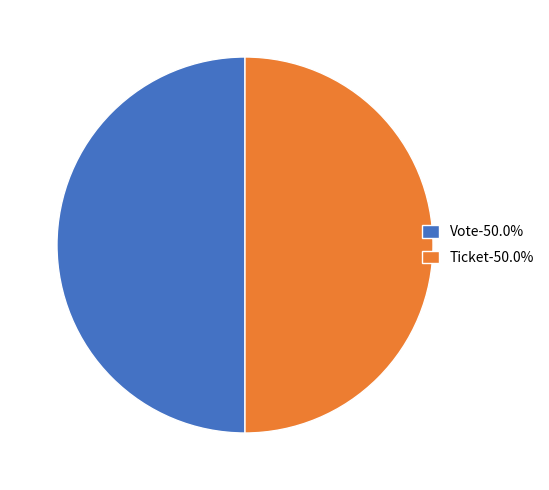

What is the ratio of the value at Ticket-50.0% to the value at Vote-50.0%?

1.0